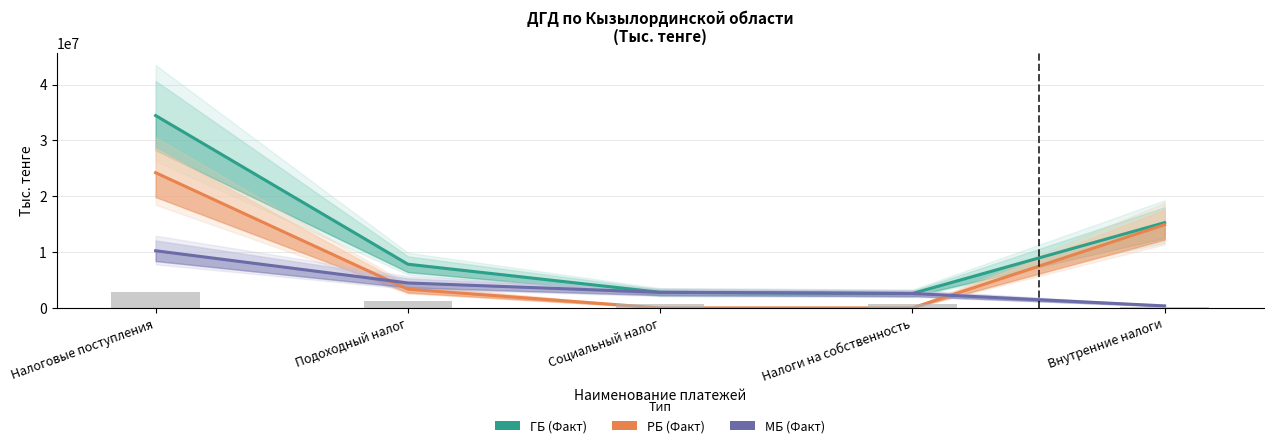

Is it true that РБ (Факт) equals 13834175 at Социальный налог?

False